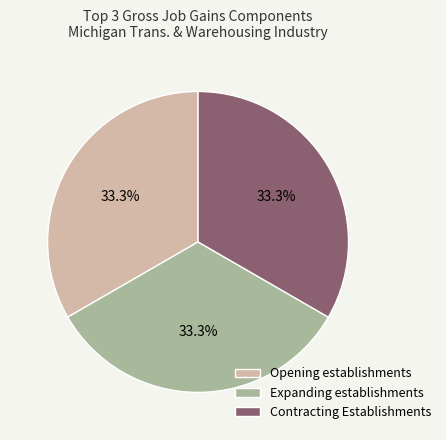

Approximately how many times larger is the value at Opening establishments compared to Contracting Establishments?

1.0